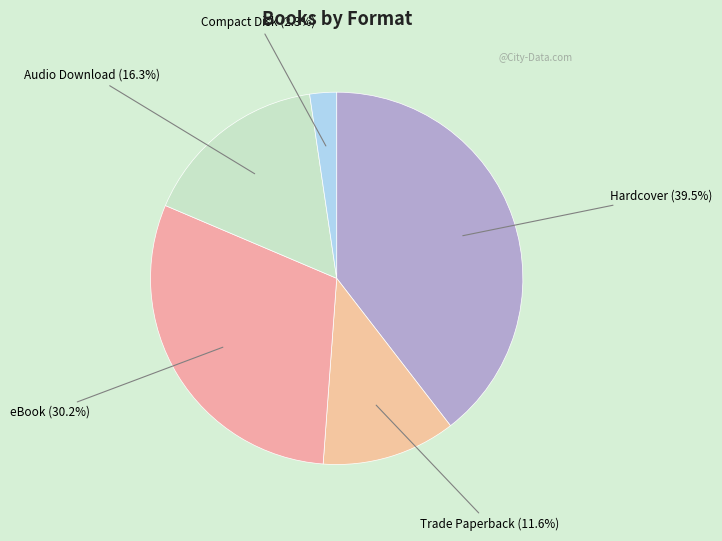

Count the number of slices in the pie.

5